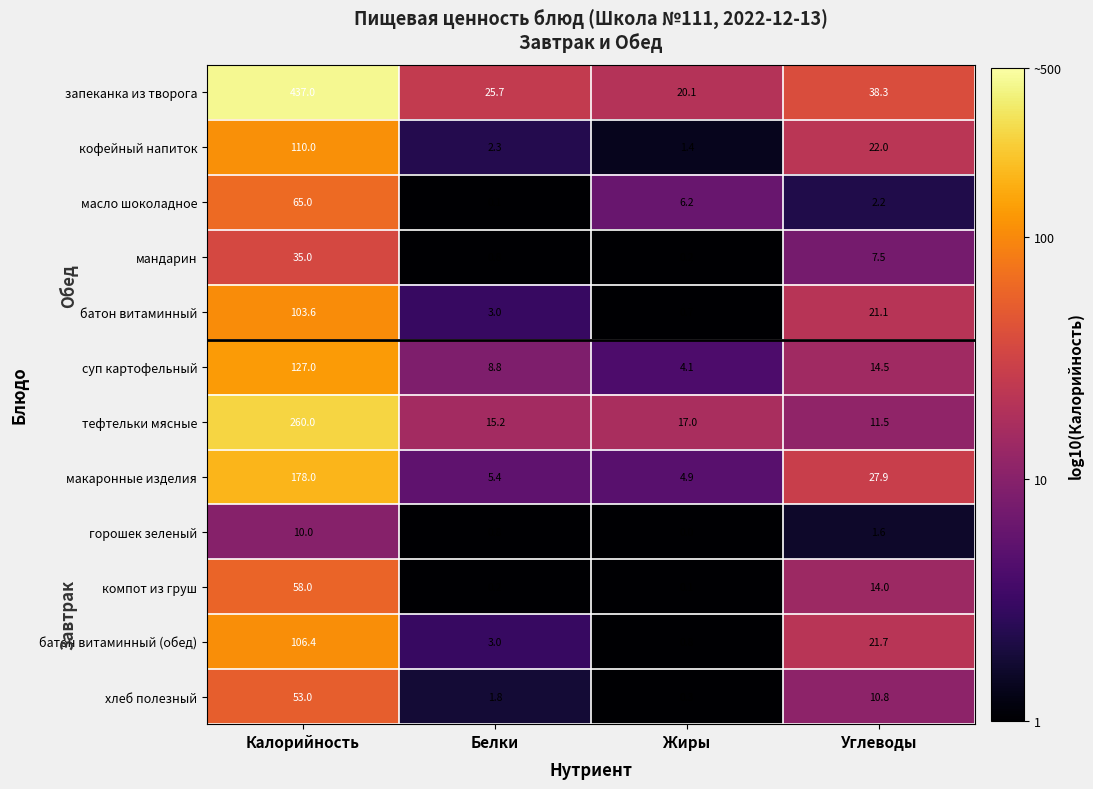

How many values in the макаронные изделия series exceed 27?

2